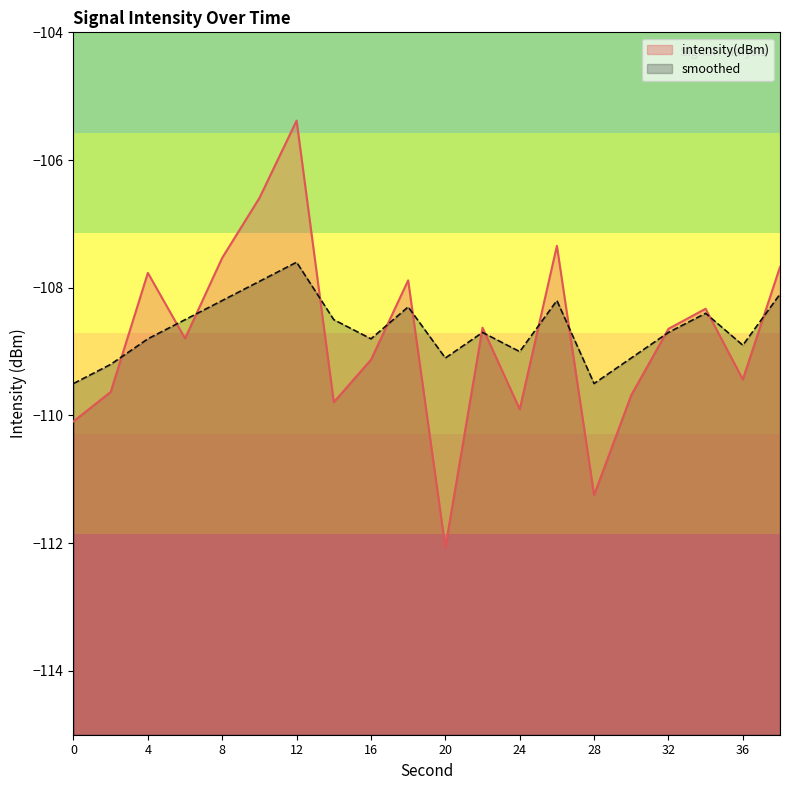

What is the difference between the maximum and minimum values in the intensity(dBm) series?

6.7